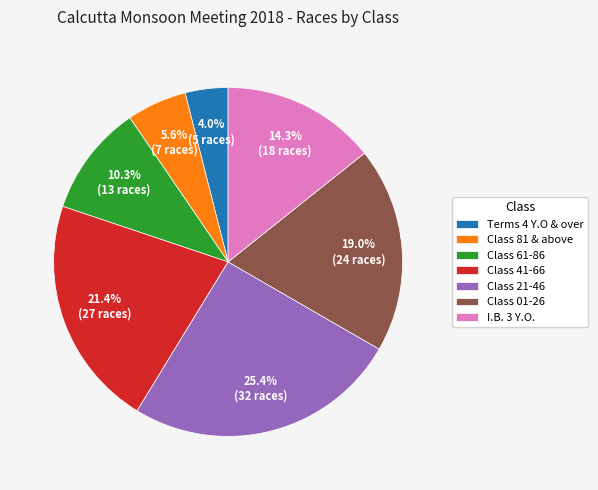

To the nearest percent, what portion does I.B. 3 Y.O. represent?

14%